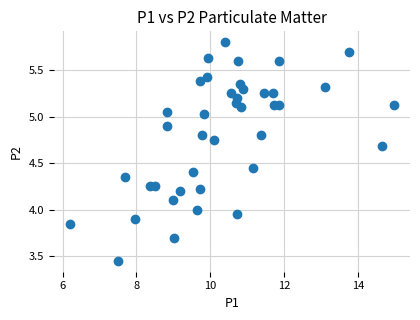

What is the range of X values (max minus min)?

8.8